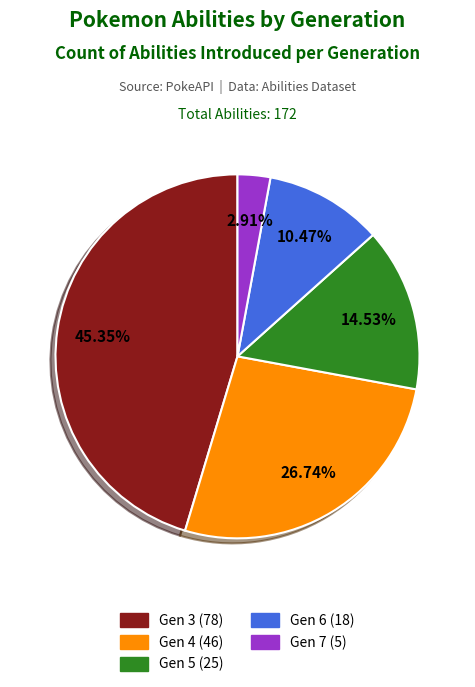

Does any single category account for the majority?

No